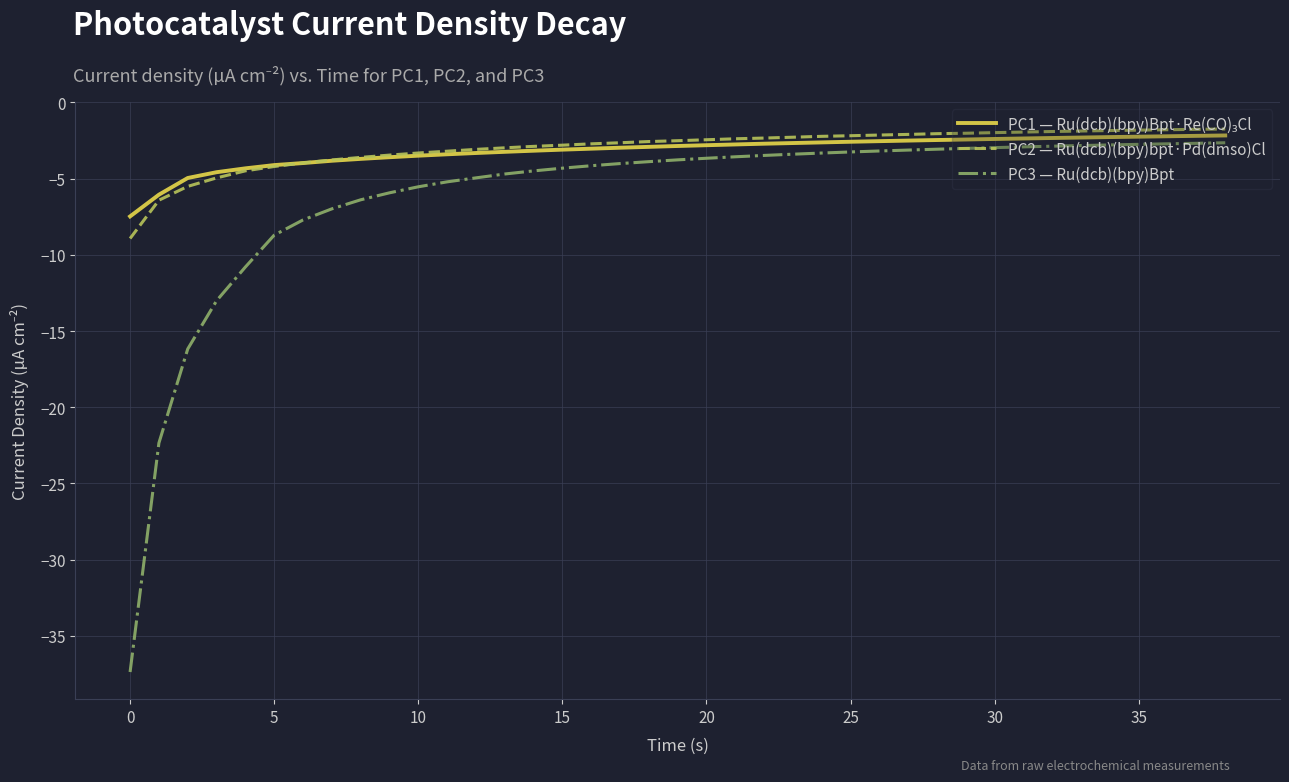

True or false: PC2 — Ru(dcb)(bpy)bpt·Pd(dmso)Cl and PC3 — Ru(dcb)(bpy)Bpt intersect in this chart.

False